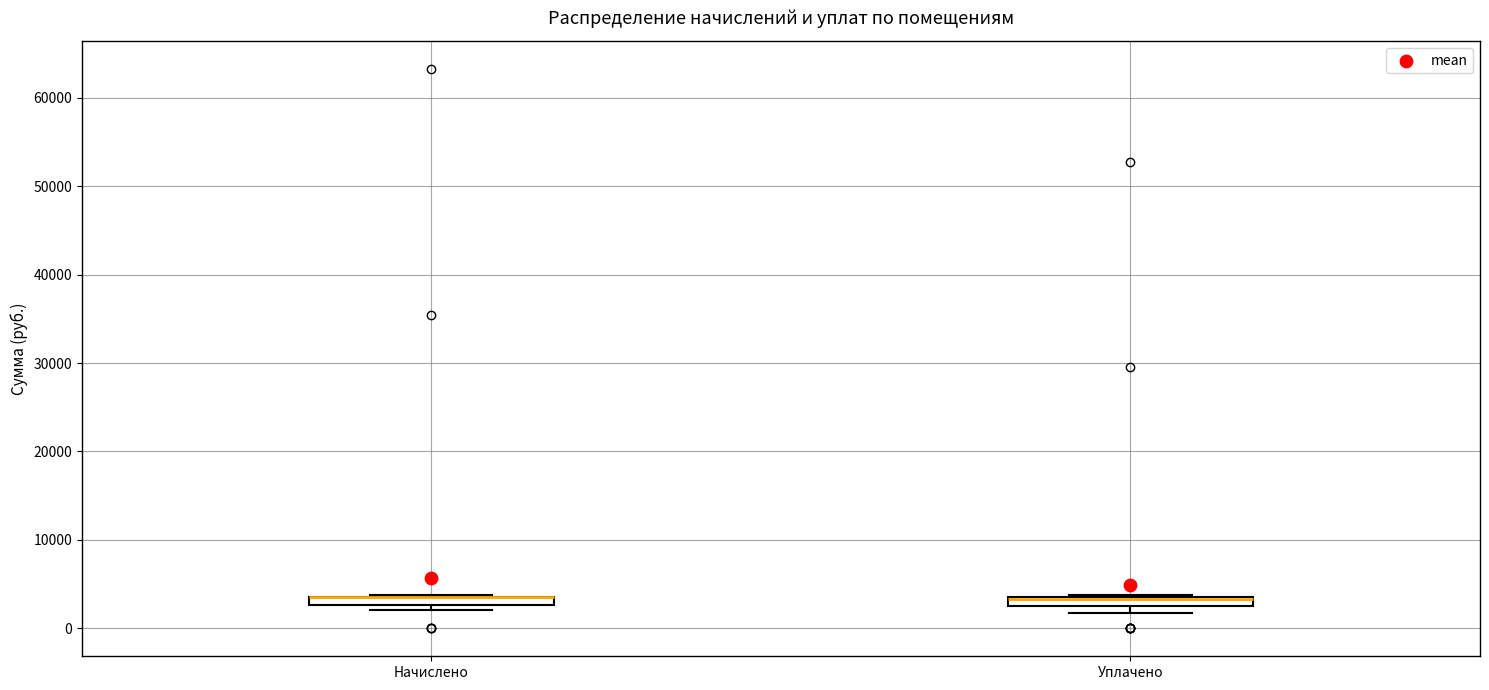

Where is the lower edge of the box for Уплачено on the y-axis? The values are not printed on the chart, so give them approximately, as read against the axis.

2000